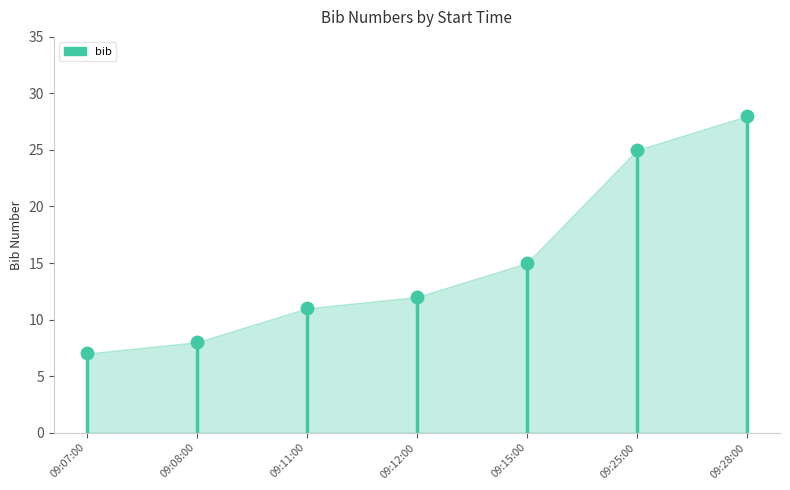

What is the ratio of the value at 09:25:00 to the value at 09:11:00?

2.3